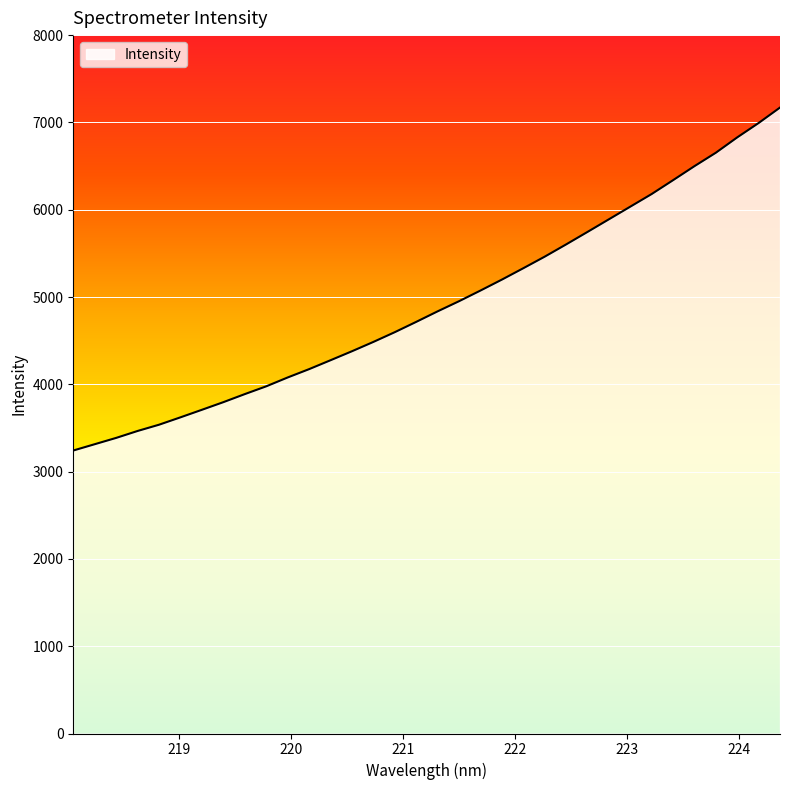

What is the greatest value displayed?

7170.2